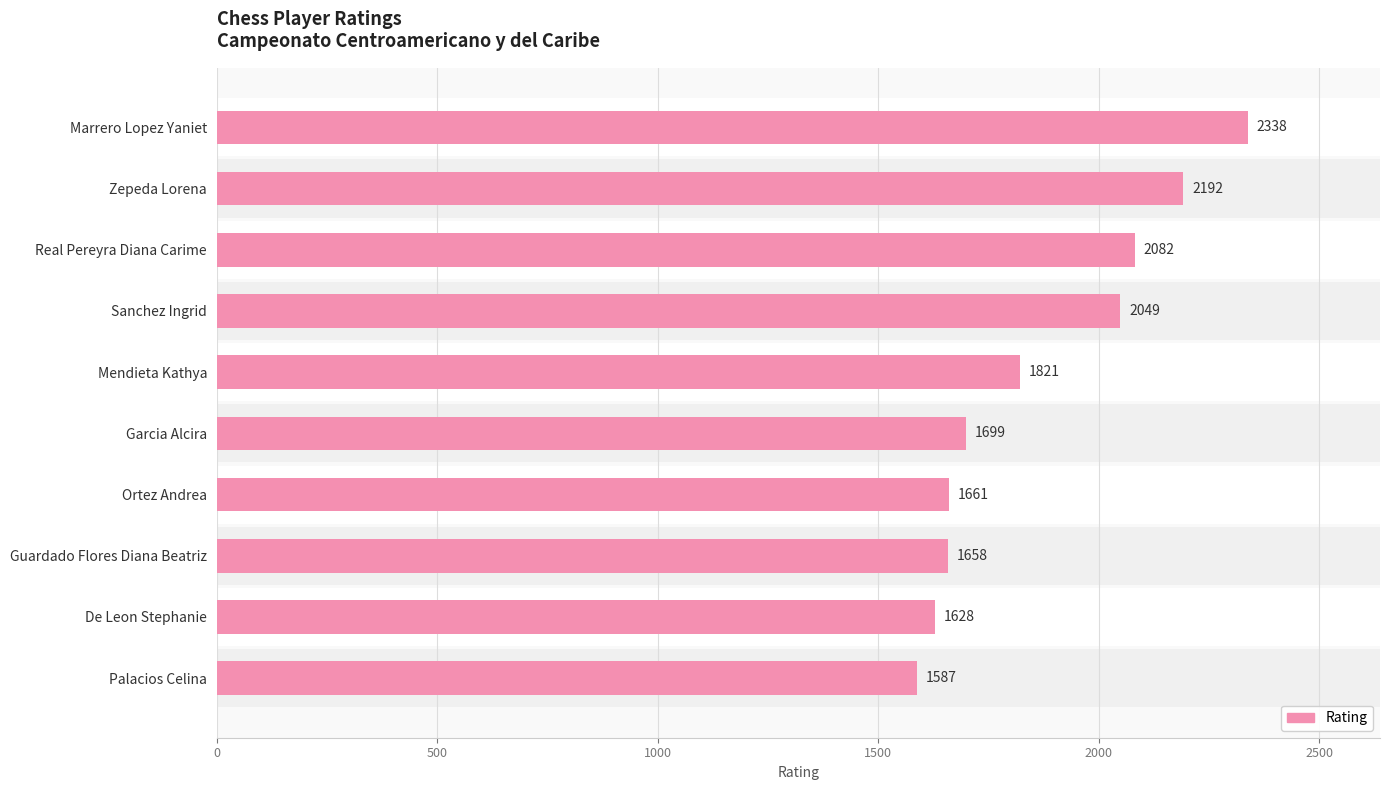

Reading left to right, what are all the values shown in this chart?

2338	2192	2082	2049	1821	1699	1661	1658	1628	1587